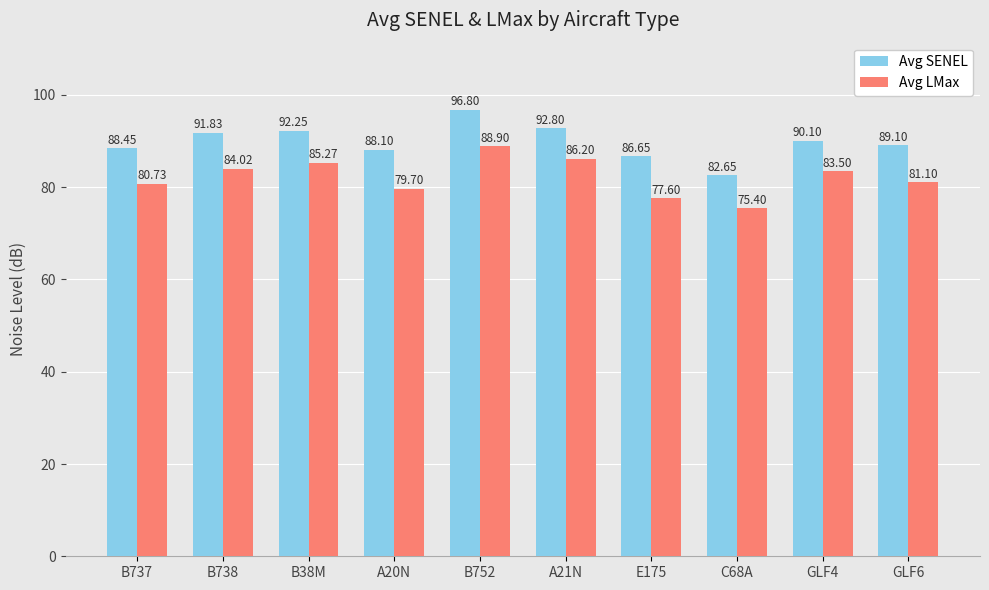

What is the average value of the Avg SENEL series?

89.9